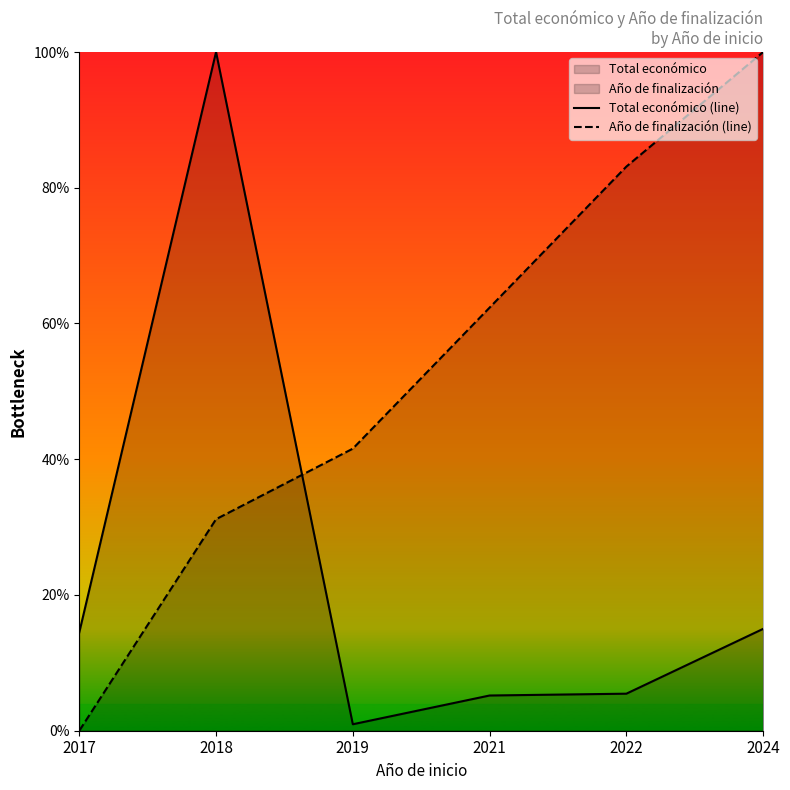

At 2022, list the series in order from largest to smallest.

Año de finalización (line), Total económico (line)